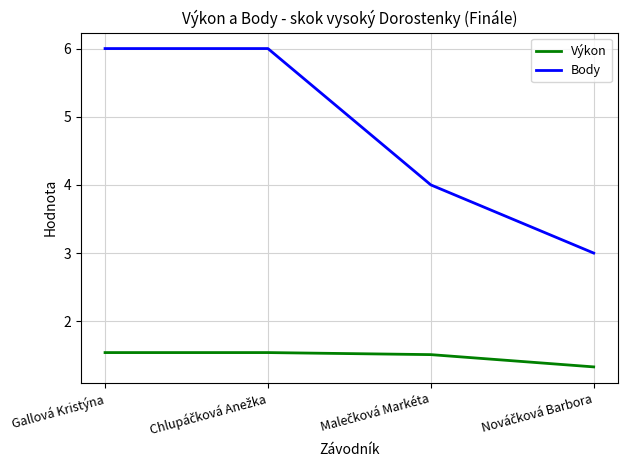

What are all the series names shown in the legend?

Výkon, Body